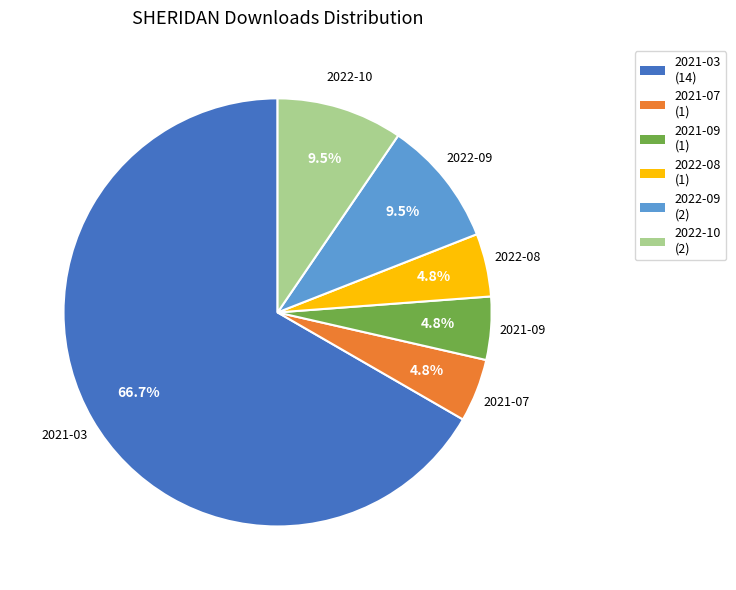

To the nearest percent, what is the average slice percentage?

17%